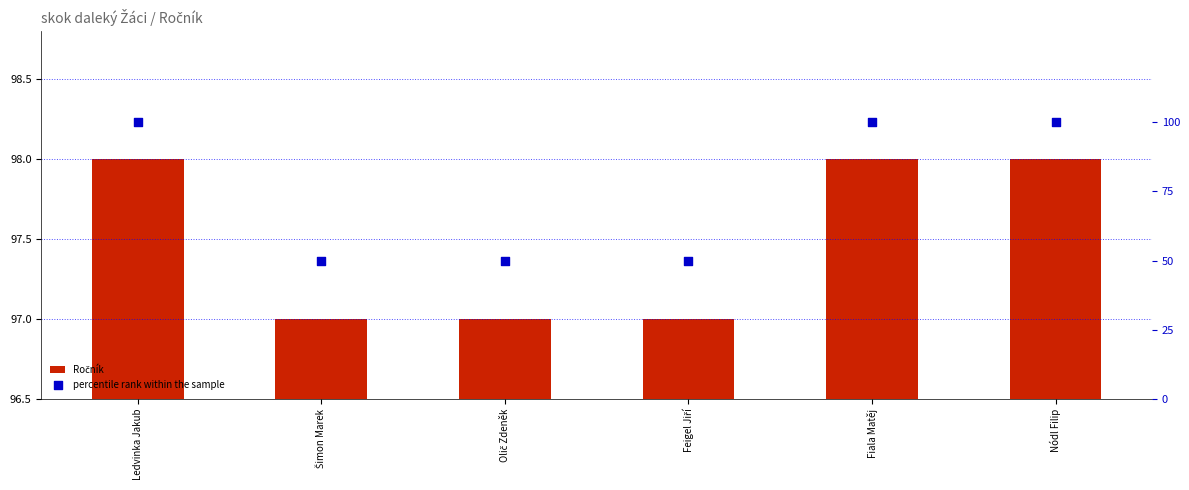

Which series reaches the minimum Y coordinate?

percentile rank within the sample